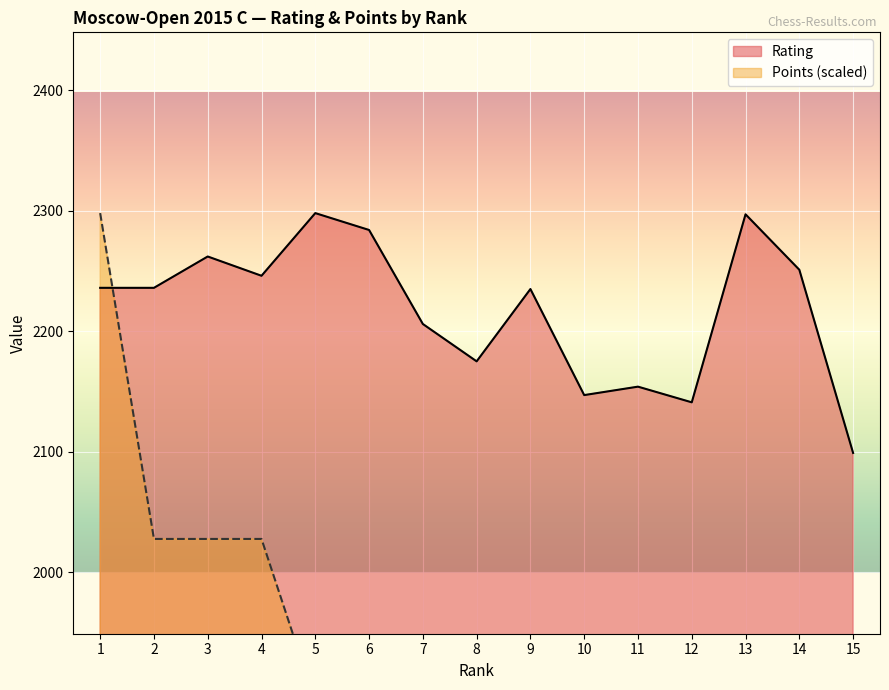

Reading left to right, what are all the values shown in this chart?

Rating: 1=2236.0	2=2236.0	3=2262.0	4=2246.0	5=2298.0	6=2284.0	7=2206.0	8=2175.0	9=2235.0	10=2147.0	11=2154.0	12=2141.0	13=2297.0	14=2251.0	15=2099.0
Points: 1=2298.0	2=2027.6	3=2027.6	4=2027.6	5=1892.5	6=1892.5	7=1892.5	8=1892.5	9=1892.5	10=1892.5	11=1892.5	12=1892.5	13=1757.3	14=1757.3	15=1757.3